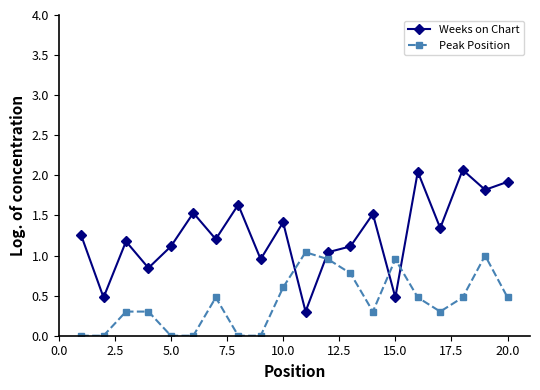

What is the sum of all Weeks on Chart values?

25.3